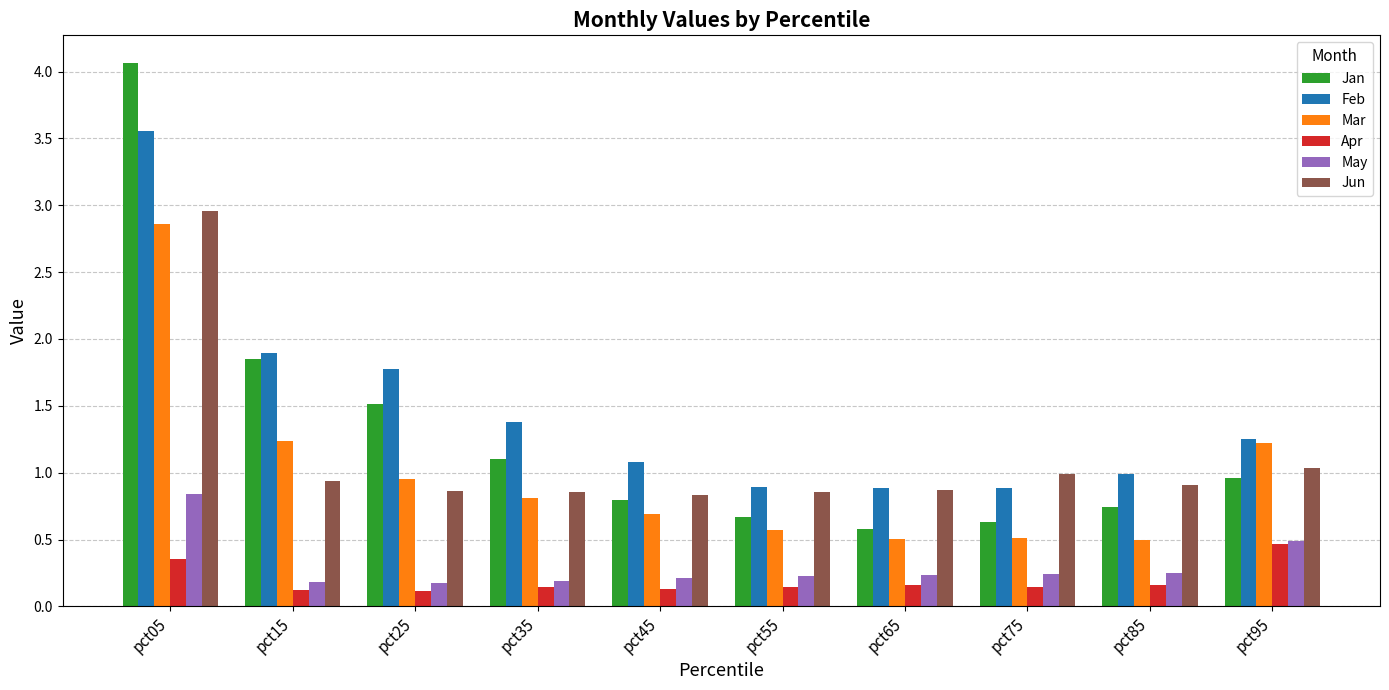

At which category is the sum across all series the highest?

pct05